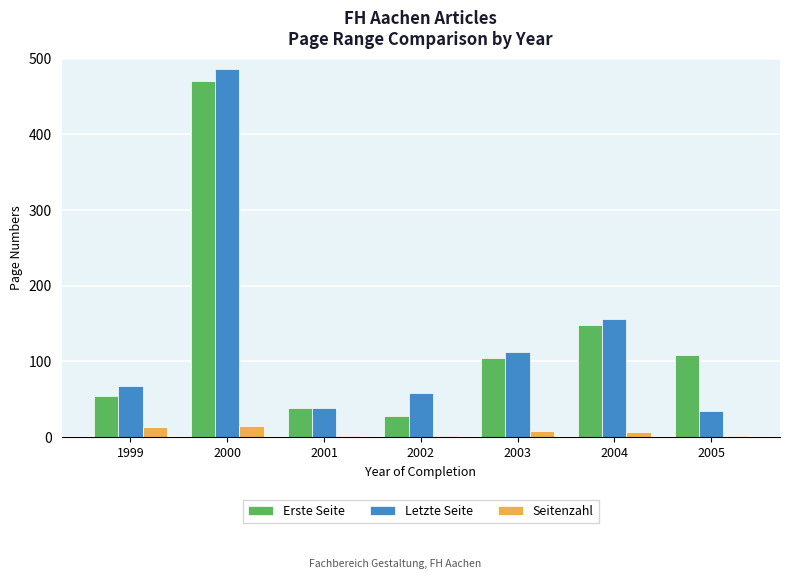

What is the maximum value for Letzte Seite?

486